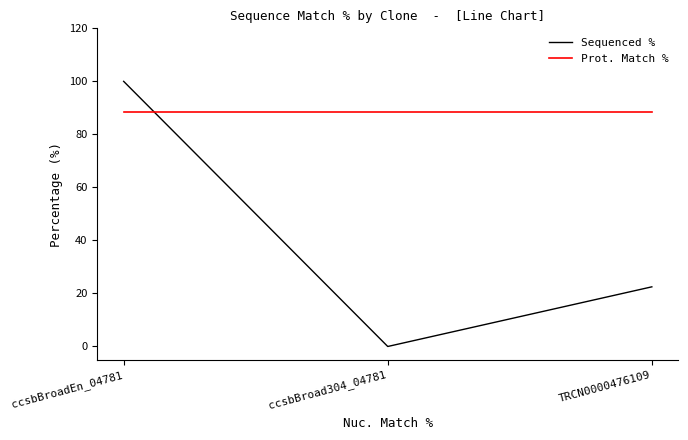

At how many categories does at least one series exceed 96?

1